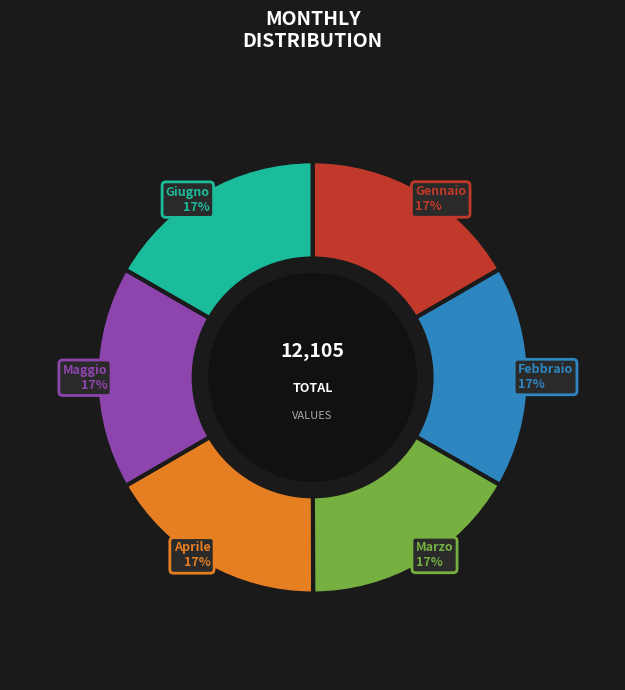

Is there any slice that represents more than half of the pie?

No